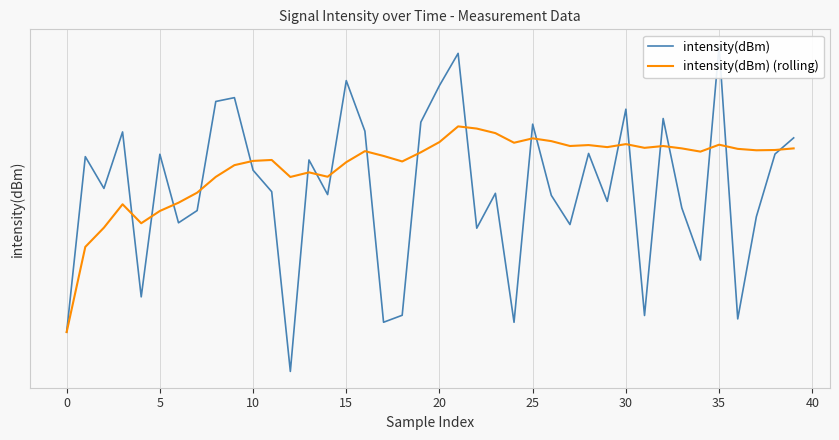

Which series ends up on top after the final intersection of intensity(dBm) (rolling) and intensity(dBm)?

intensity(dBm)